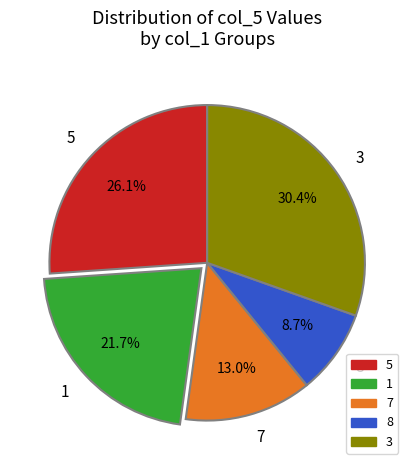

Is there any slice that represents more than half of the pie?

No